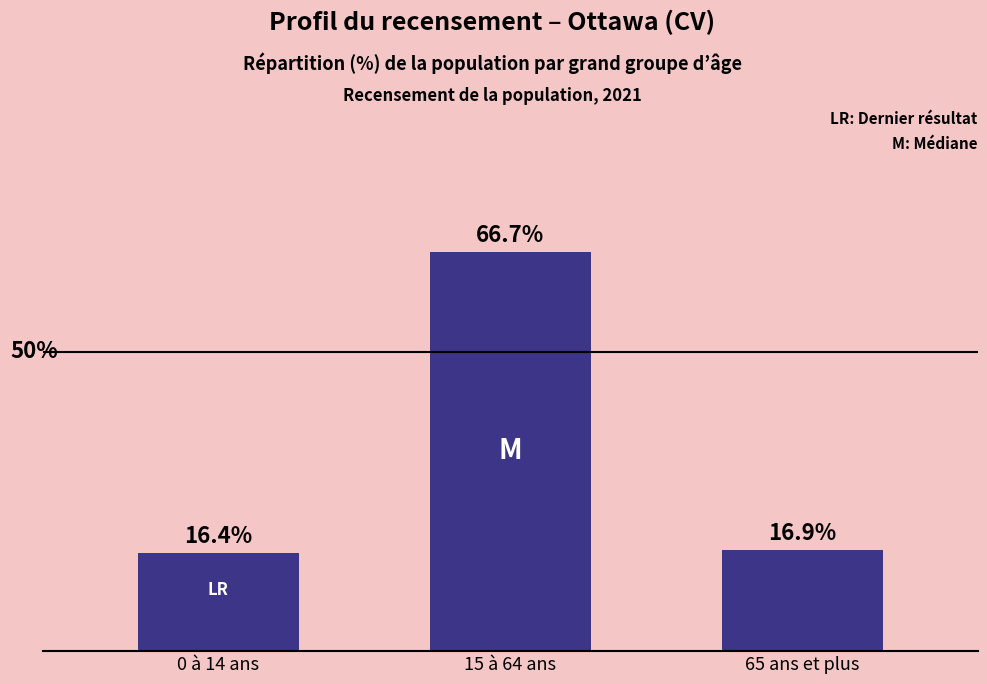

At which category does the chart reach its minimum across all series?

0 à 14 ans